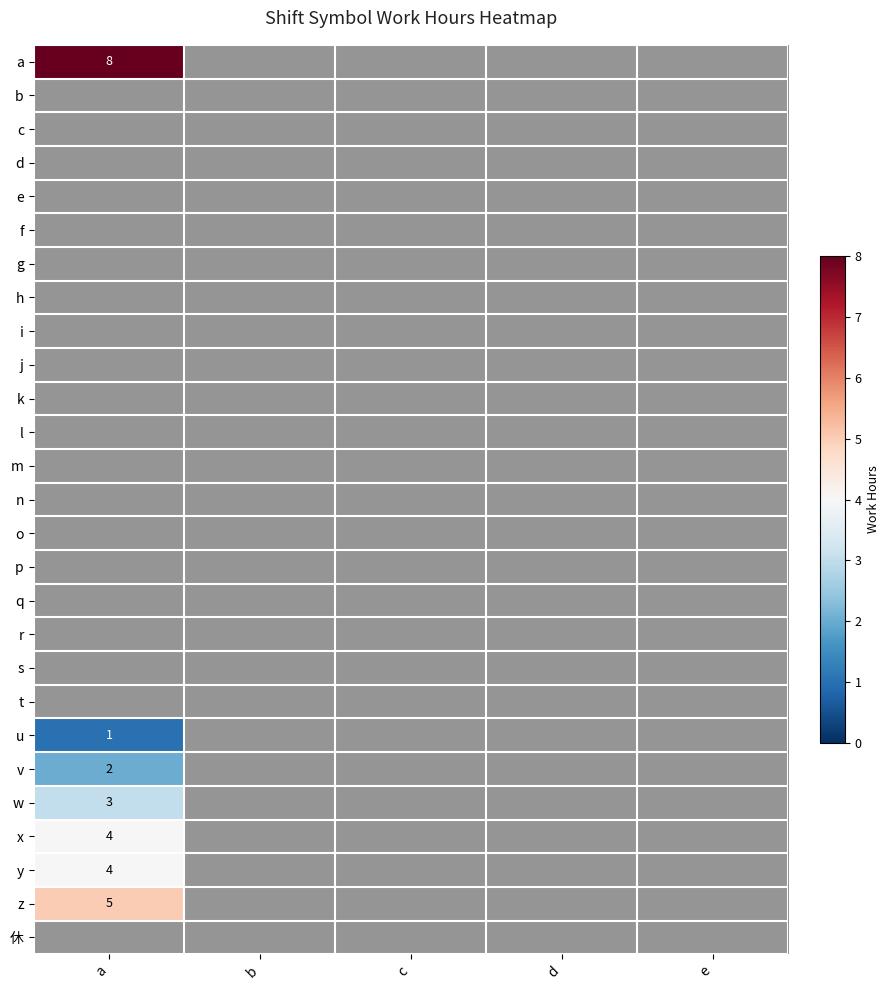

At which label is y closest to 2?

a